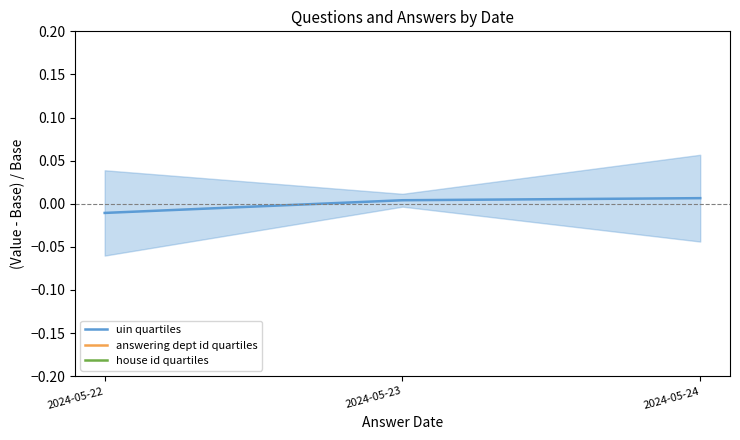

Which series has the largest total across all categories?

uin quartiles